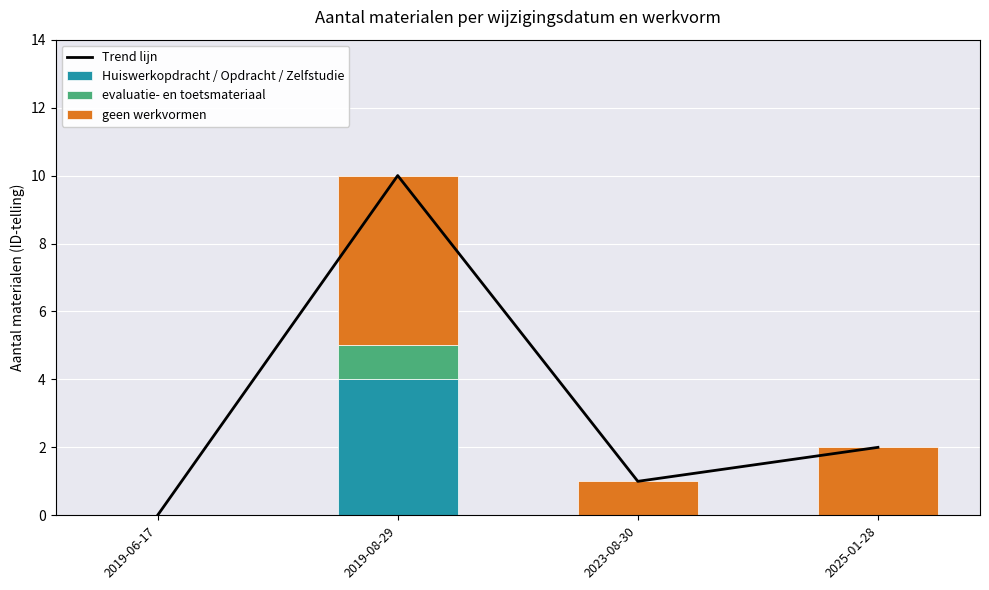

How many groups of bars are there?

4